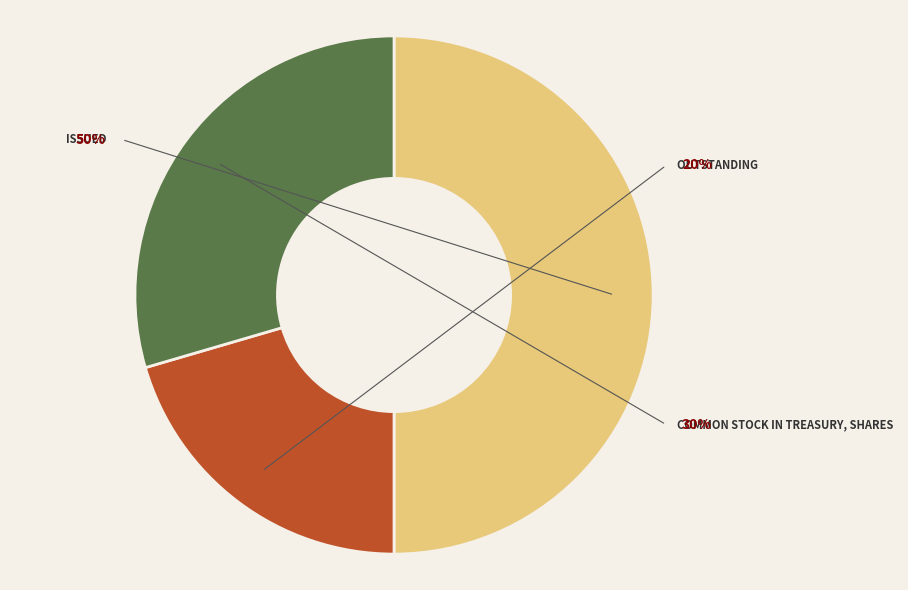

What is the largest slice in the pie chart?

Common stock, shares issued